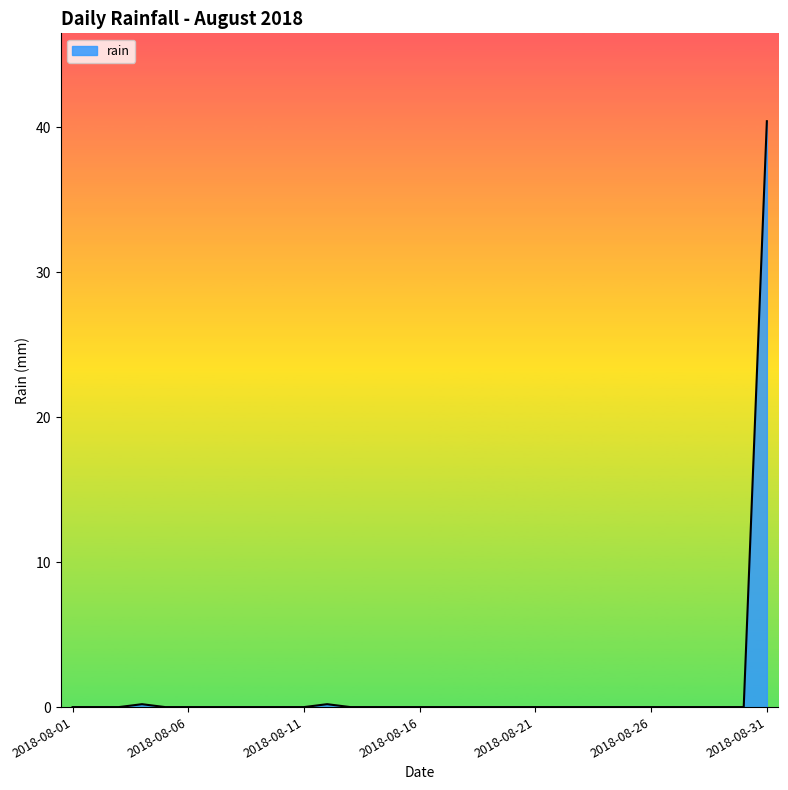

What is the difference between the maximum and minimum values?

40.4